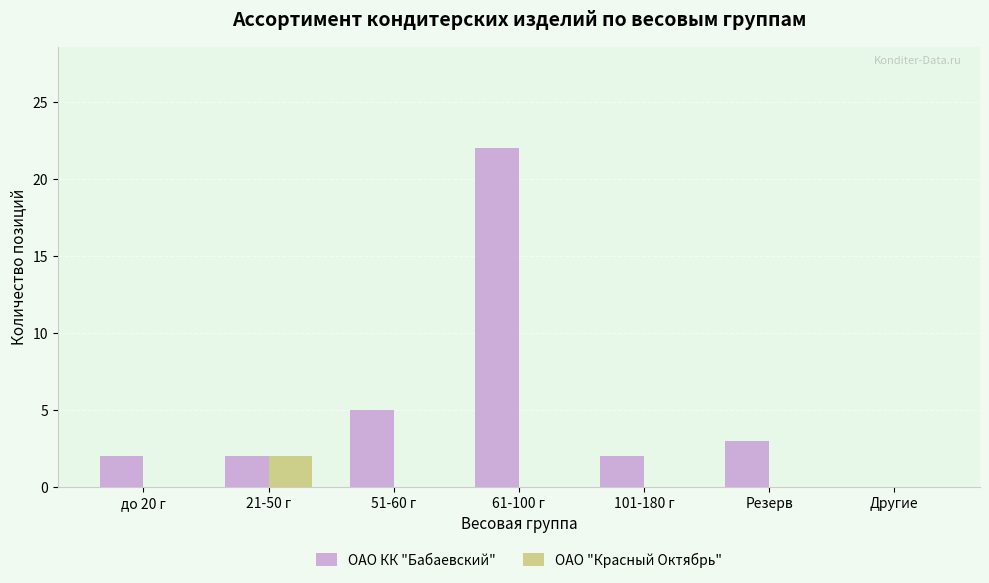

What is the maximum value shown in the chart?

22